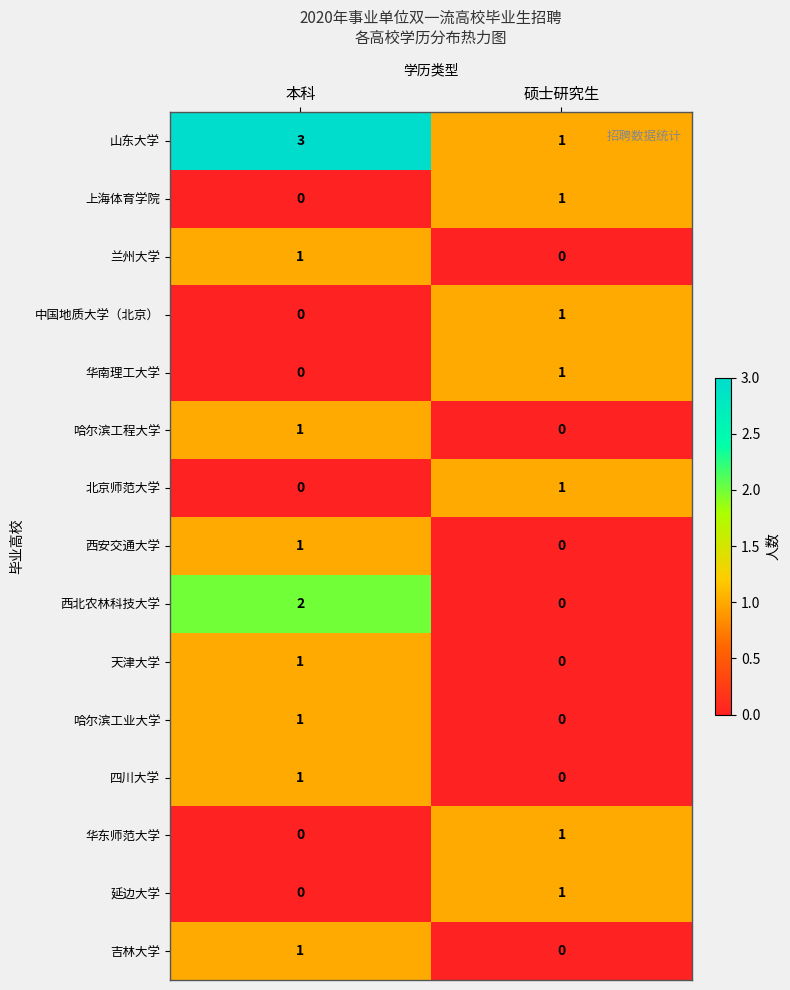

How many positive values does the 哈尔滨工程大学 series have?

1